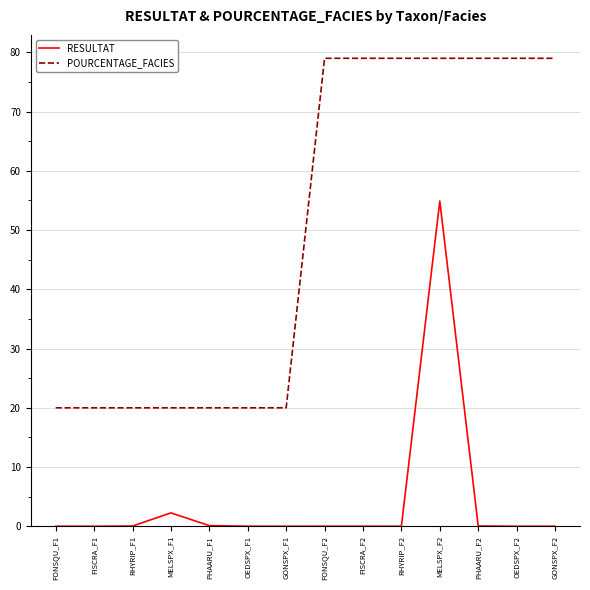

Does the chart display data point markers on the line(s)?

No